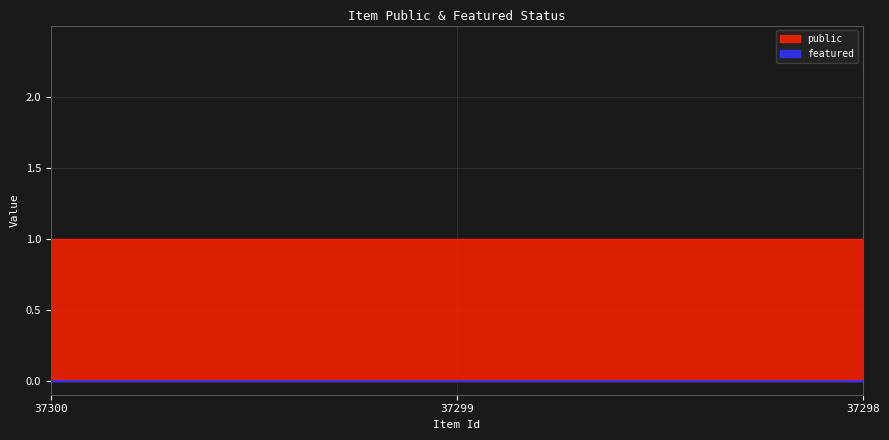

Reading right to left, what are all the values shown in this chart?

public: 37298=1	37299=1	37300=1
featured: 37298=0	37299=0	37300=0